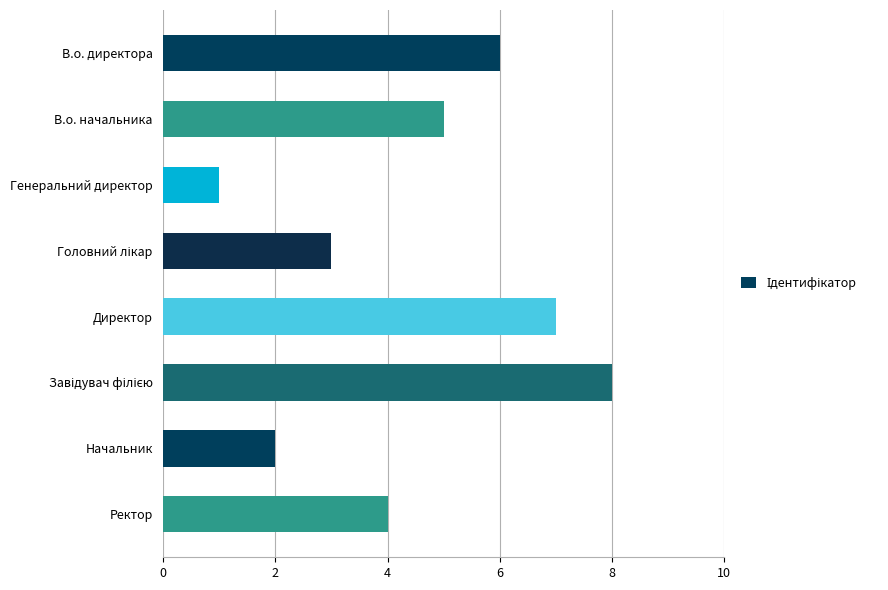

What is the change in value from Директор to Ректор?

-3